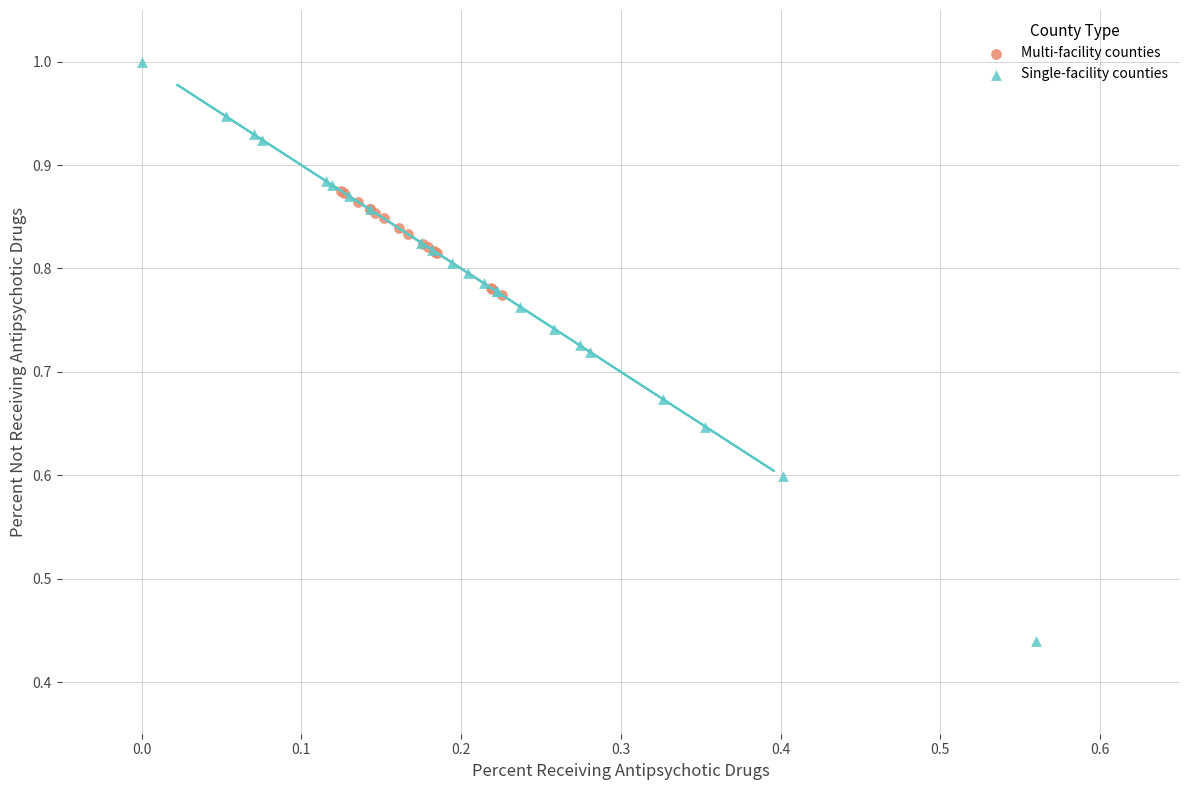

Which series reaches the maximum Y coordinate?

Single-facility counties